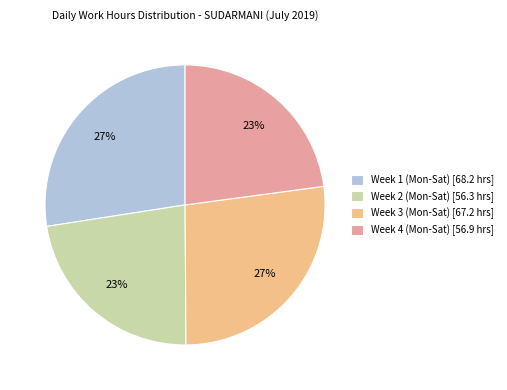

To the nearest percent, what is the average slice percentage?

25%